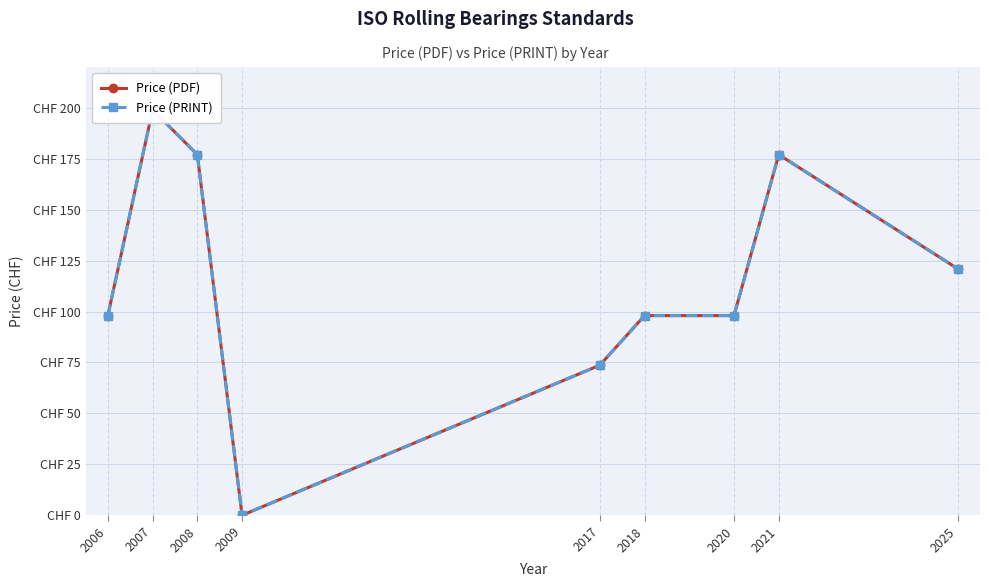

What is the value of the Price (PRINT) point at the 1st from the left?

98.0